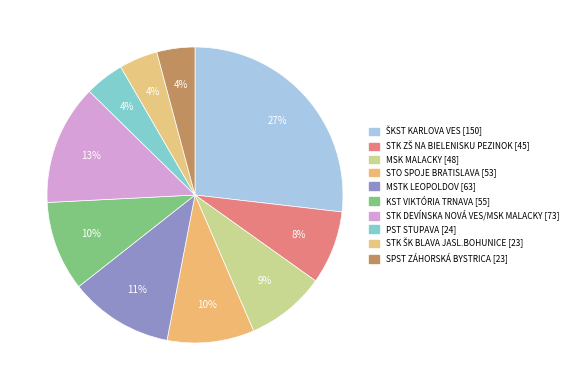

Count the number of slices in the pie.

10